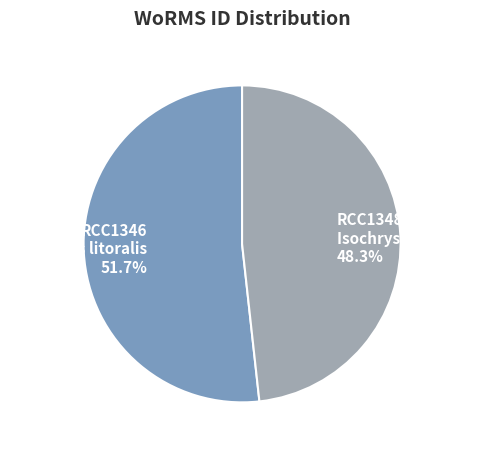

Between RCC1346 Isochrysis litoralis and RCC1348 Isochrysis galbana, which is larger?

RCC1346 Isochrysis litoralis